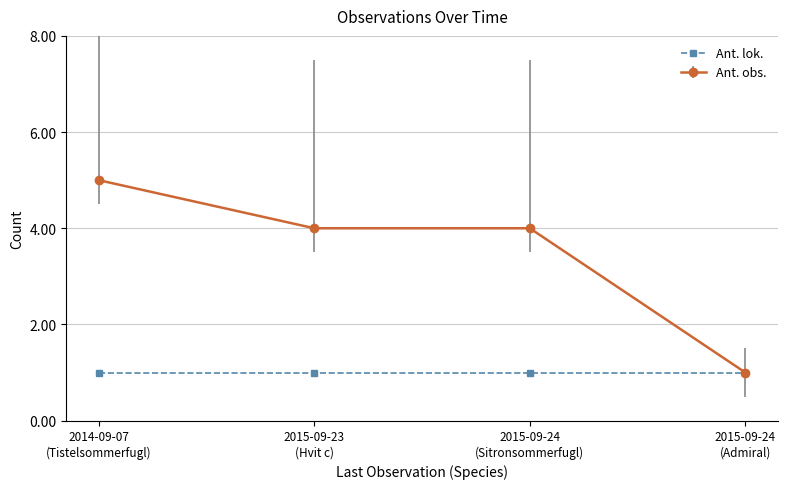

List the series in order of their overall mean, highest first.

Ant. obs., Ant. lok.